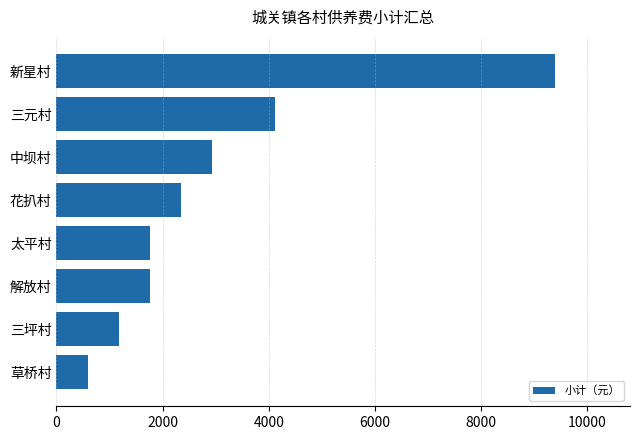

What is the sum of all values?

24052